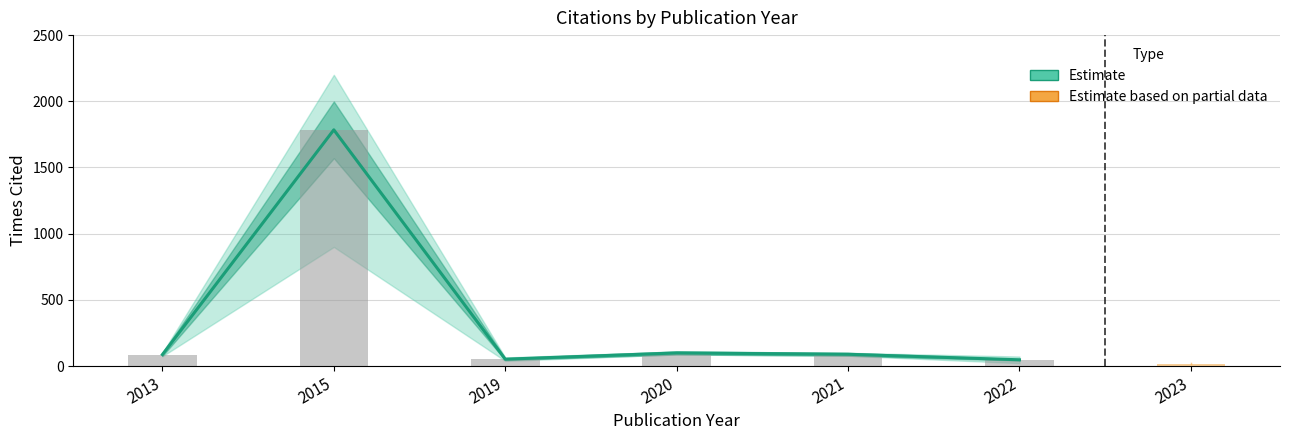

Between 2013 and 2022, which is larger?

2013